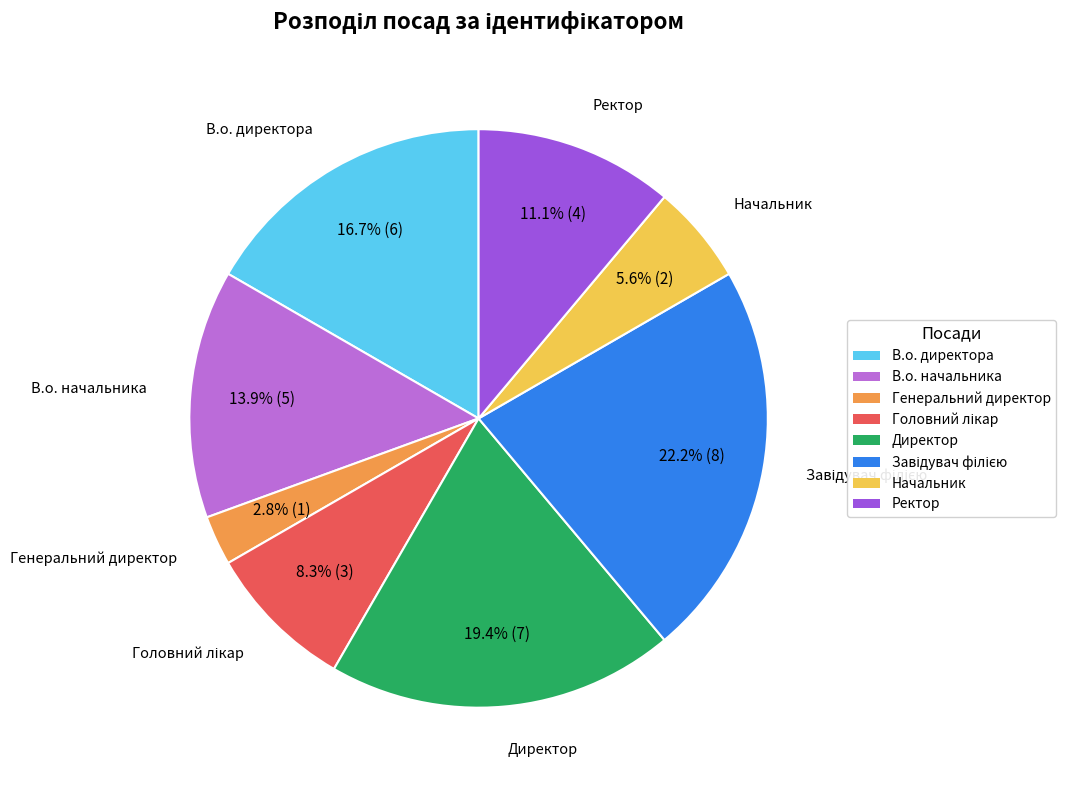

Which category has the smallest portion of the pie?

Генеральний директор